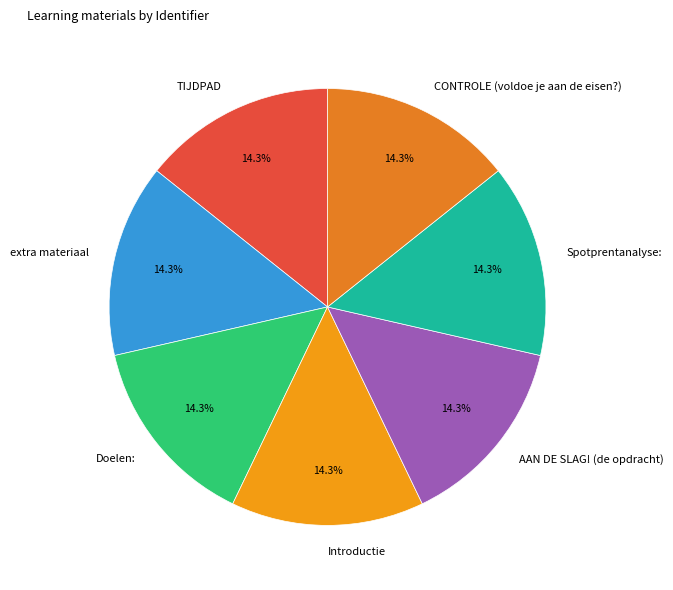

Count the number of slices in the pie.

7